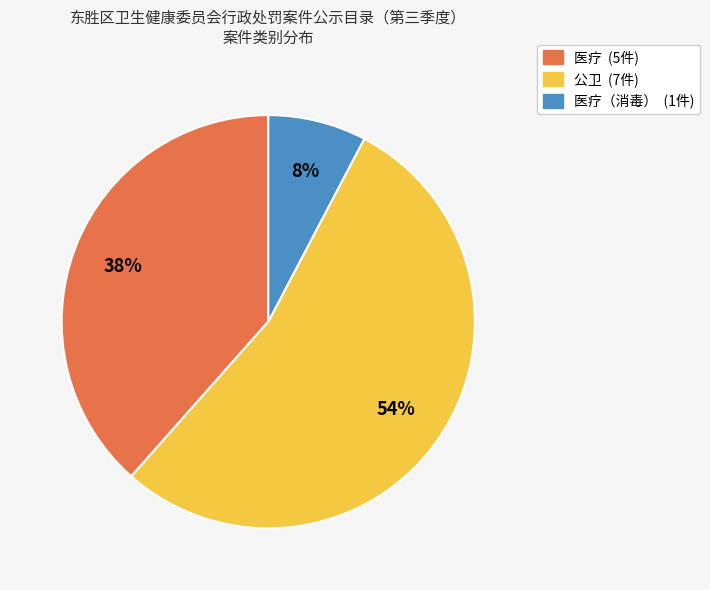

Is there a majority slice in this chart?

Yes